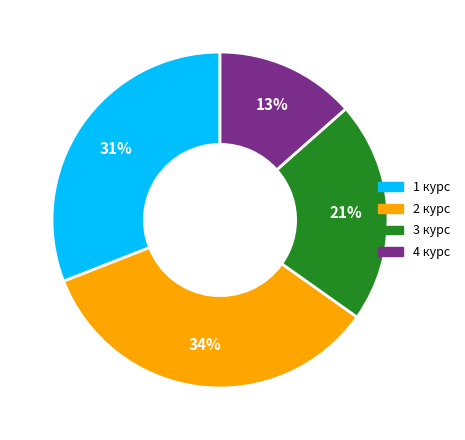

Is there any slice that represents more than half of the pie?

No